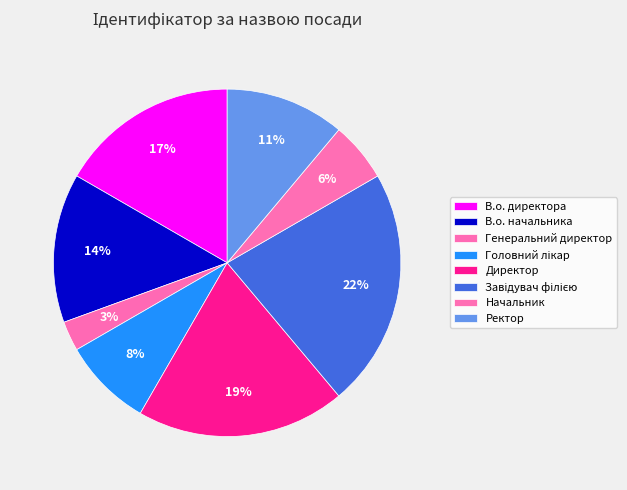

To the nearest percent, what is the average slice percentage?

12%